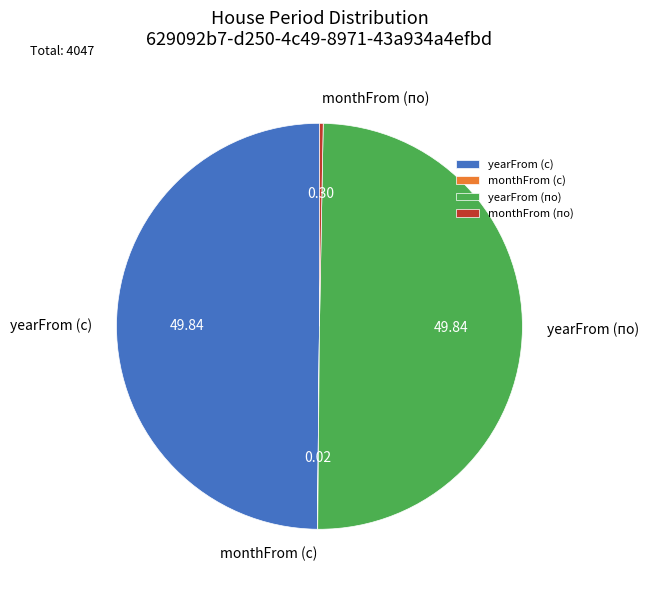

Does monthFrom (по) represent more than half of the total?

No